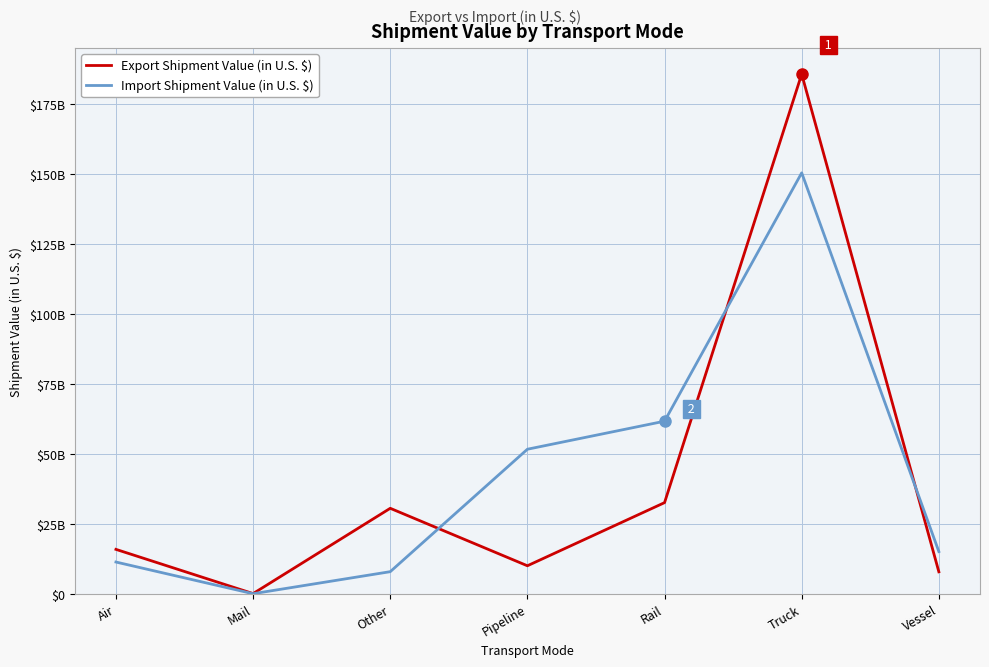

What is the smallest value displayed?

167951